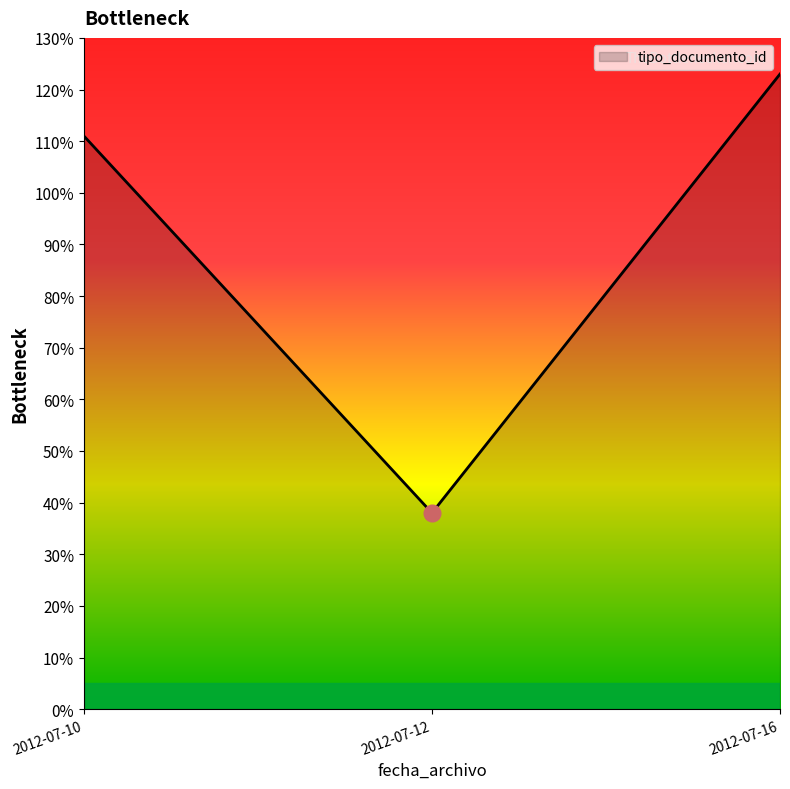

What is the change in value from 2012-07-12 to 2012-07-16?

+85